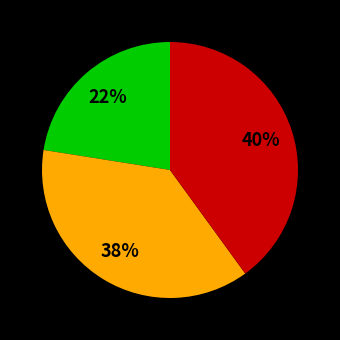

Is there a majority slice in this chart?

No